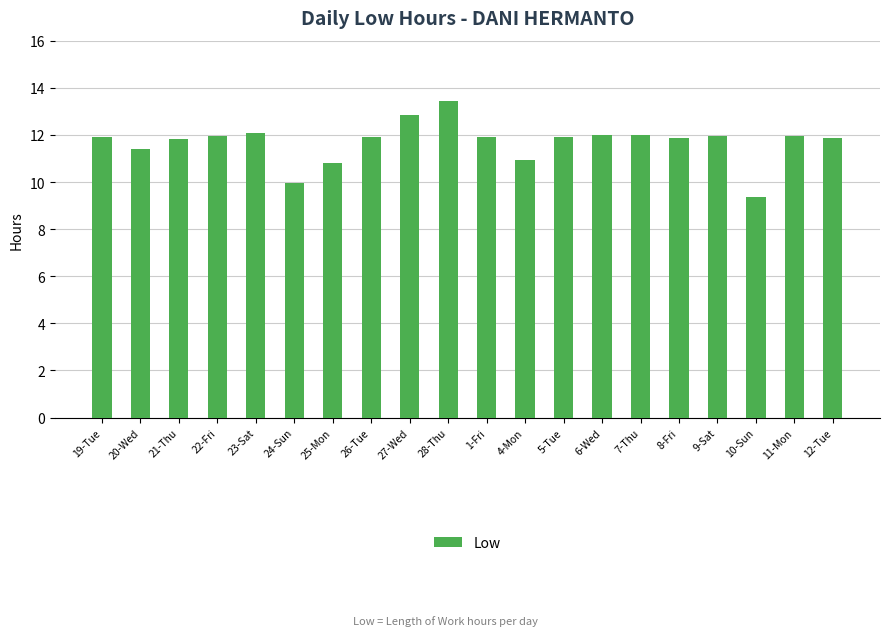

Which category has the highest value across all series?

28-Thu